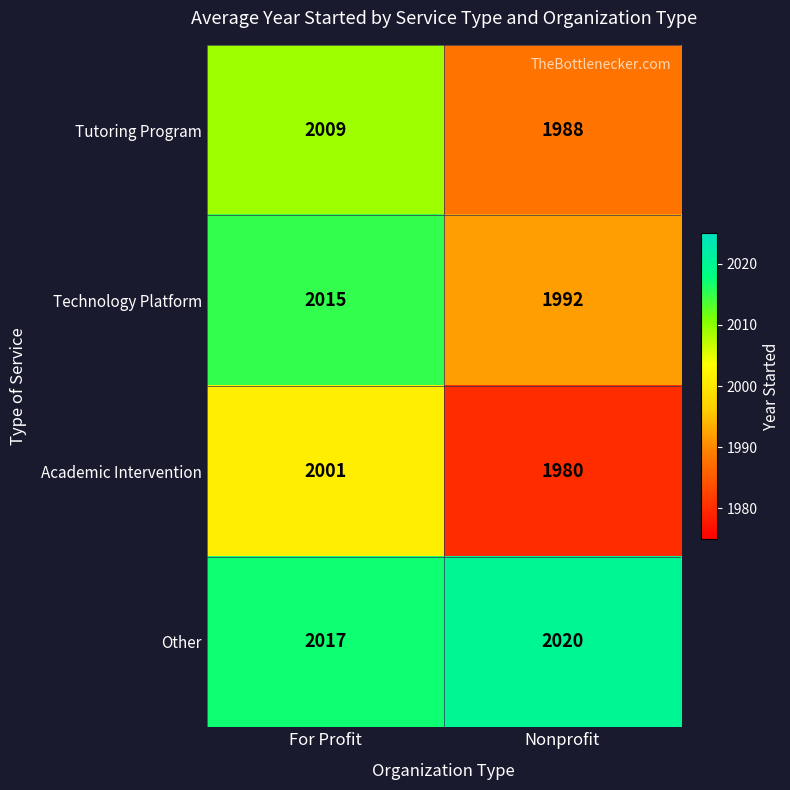

Count the number of data series in this chart.

4